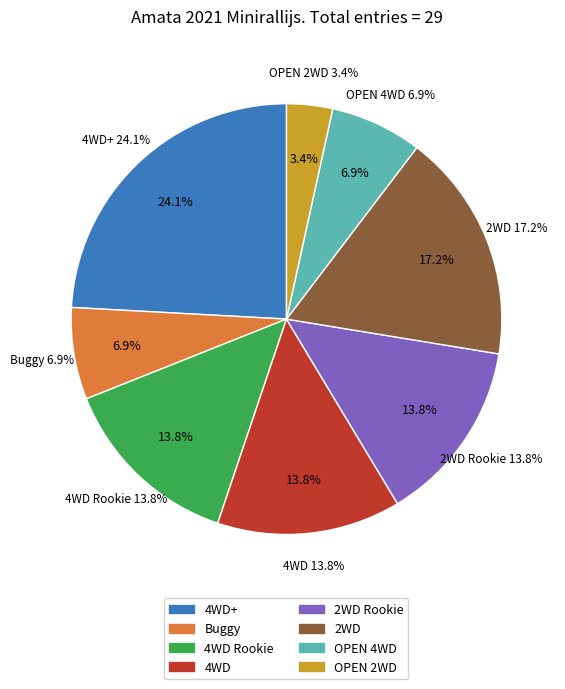

What is the change in value from 2WD to OPEN 2WD?

-4